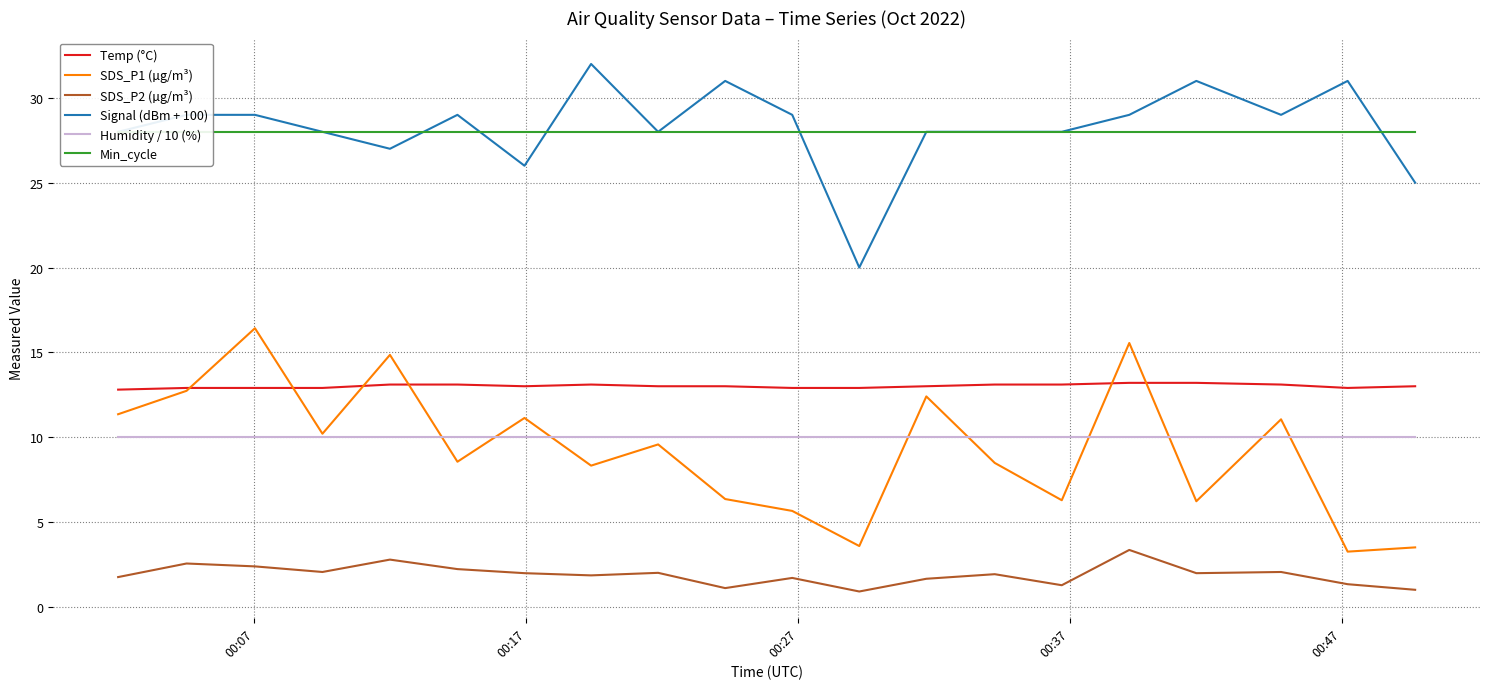

Reading left to right, list all the values displayed in this chart.

Temp (°C): 12.8	12.9	12.9	12.9	13.1	13.1	13.0	13.1	13.0	13.0	12.9	12.9	13.0	13.1	13.1	13.2	13.2	13.1	12.9	13.0
SDS_P1 (µg/m³): 11.3	12.7	16.4	10.2	14.8	8.6	11.1	8.3	9.6	6.3	5.7	3.6	12.4	8.5	6.3	15.6	6.2	11.1	3.2	3.5
SDS_P2 (µg/m³): 1.8	2.5	2.4	2.0	2.8	2.2	2.0	1.9	2.0	1.1	1.7	0.9	1.6	1.9	1.3	3.4	2.0	2.0	1.3	1.0
Signal (dBm + 100): 28.0	29.0	29.0	28.0	27.0	29.0	26.0	32.0	28.0	31.0	29.0	20.0	28.0	28.0	28.0	29.0	31.0	29.0	31.0	25.0
Humidity / 10 (%): 10.0	10.0	10.0	10.0	10.0	10.0	10.0	10.0	10.0	10.0	10.0	10.0	10.0	10.0	10.0	10.0	10.0	10.0	10.0	10.0
Min_cycle: 28.0	28.0	28.0	28.0	28.0	28.0	28.0	28.0	28.0	28.0	28.0	28.0	28.0	28.0	28.0	28.0	28.0	28.0	28.0	28.0